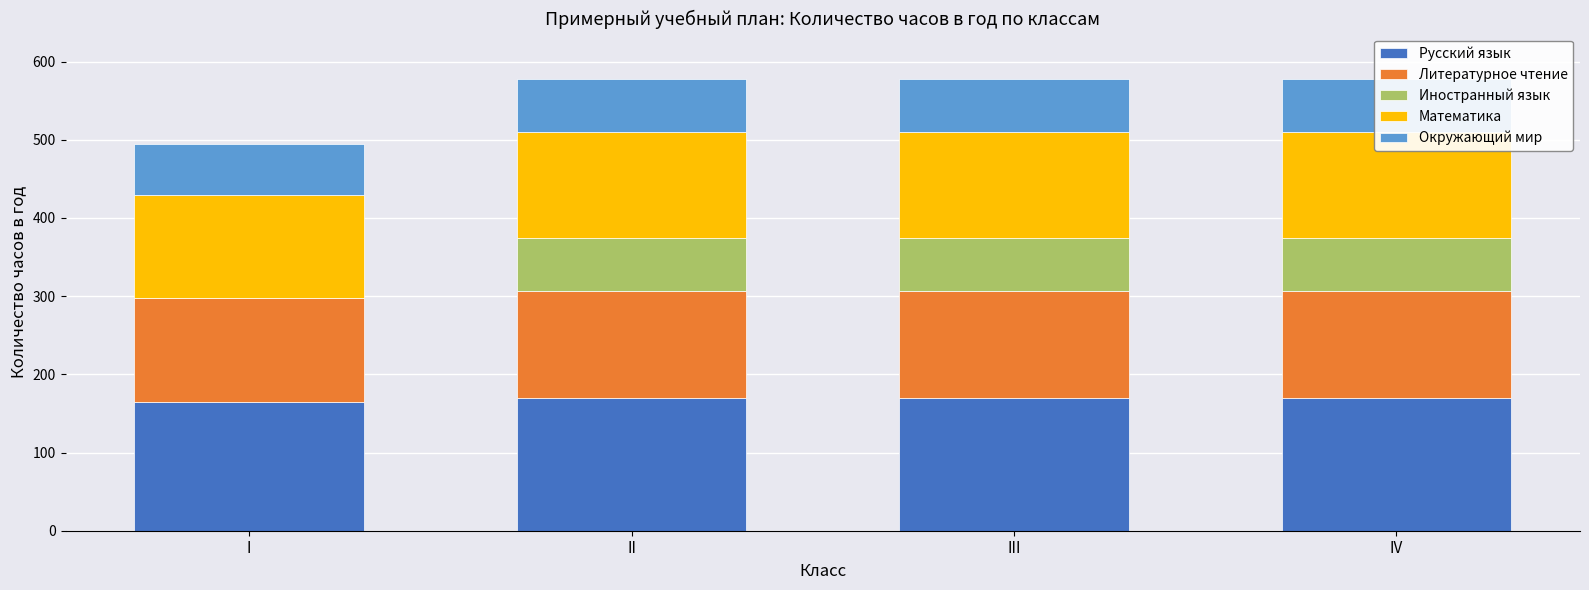

What is the spread (max minus min) of values at II?

102